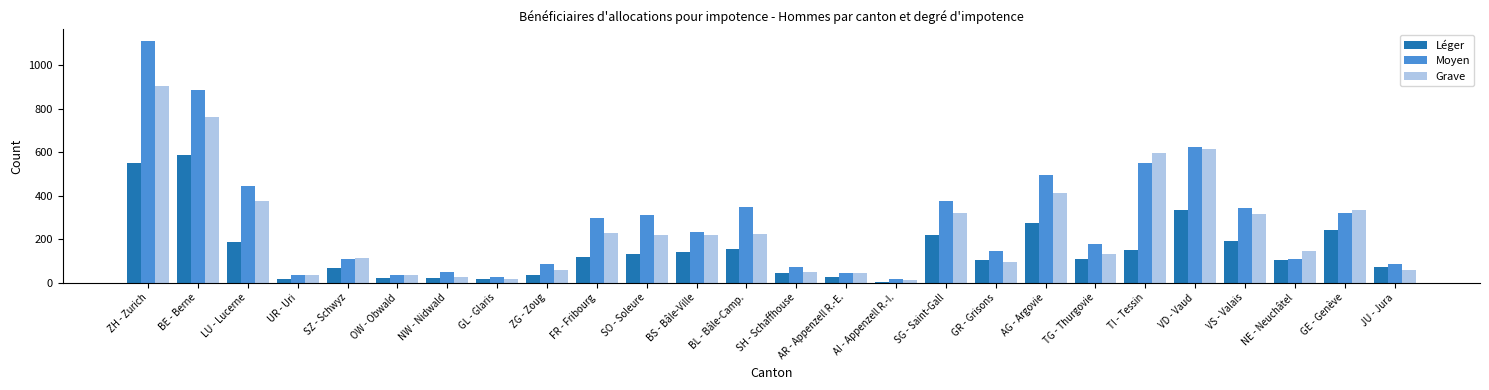

What is the sum of all Léger values?

3929